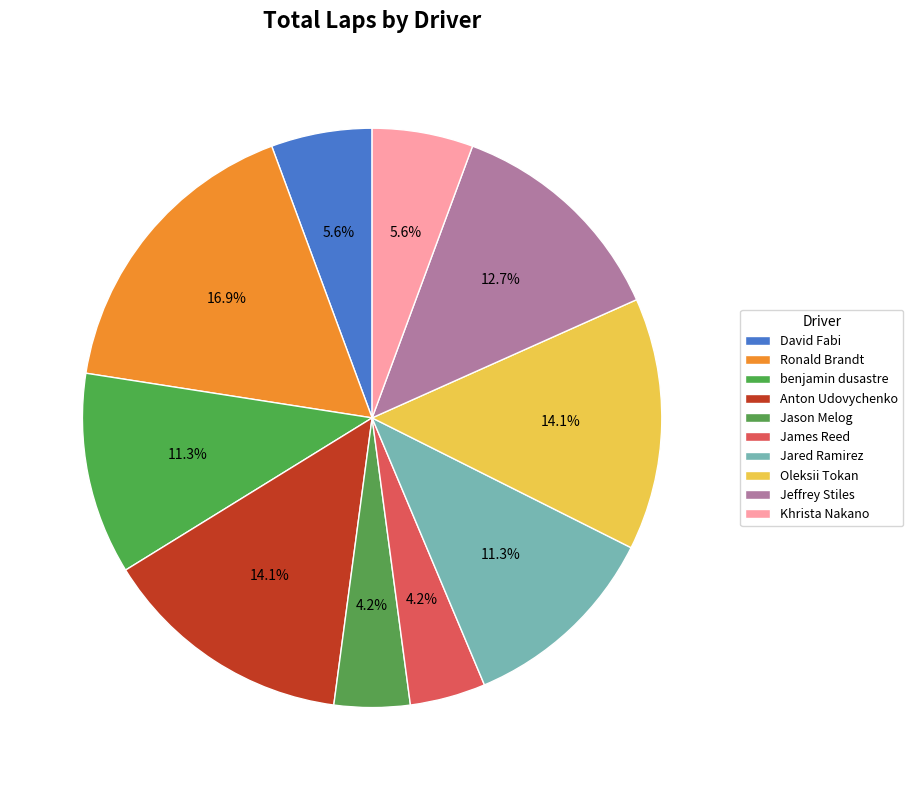

How many slices are in this pie chart?

10